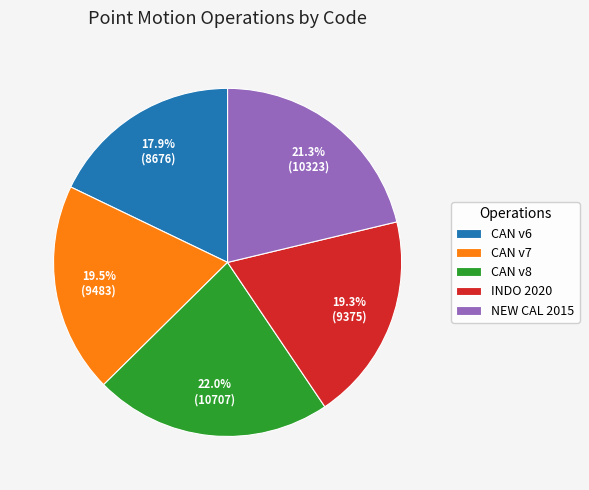

Combined, do CAN v8 and CAN v7 account for over 50%?

No